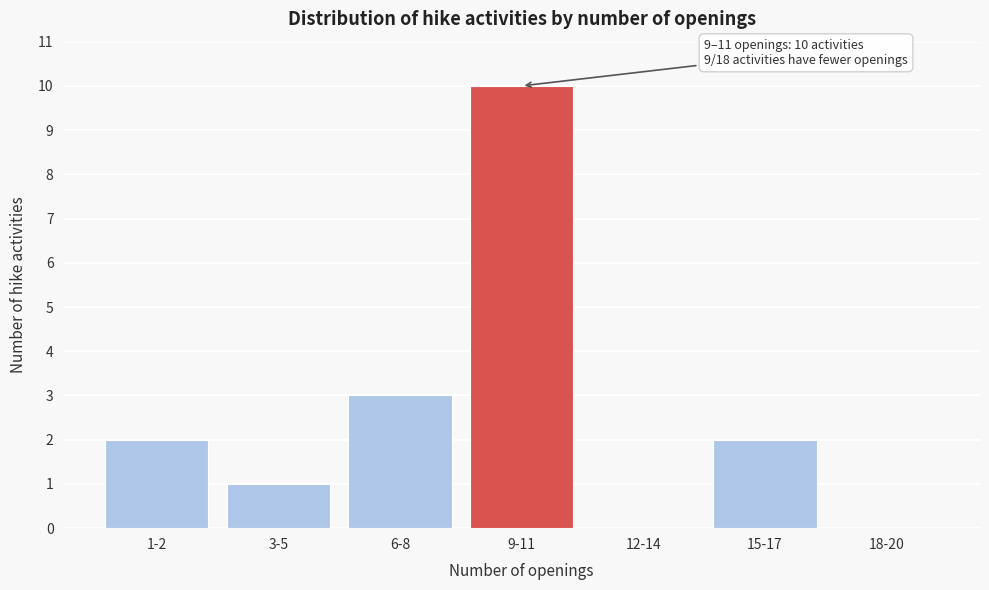

Reading left to right, transcribe all the data shown in this chart.

1-2=2	3-5=1	6-8=3	9-11=10	12-14=0	15-17=2	18-20=0